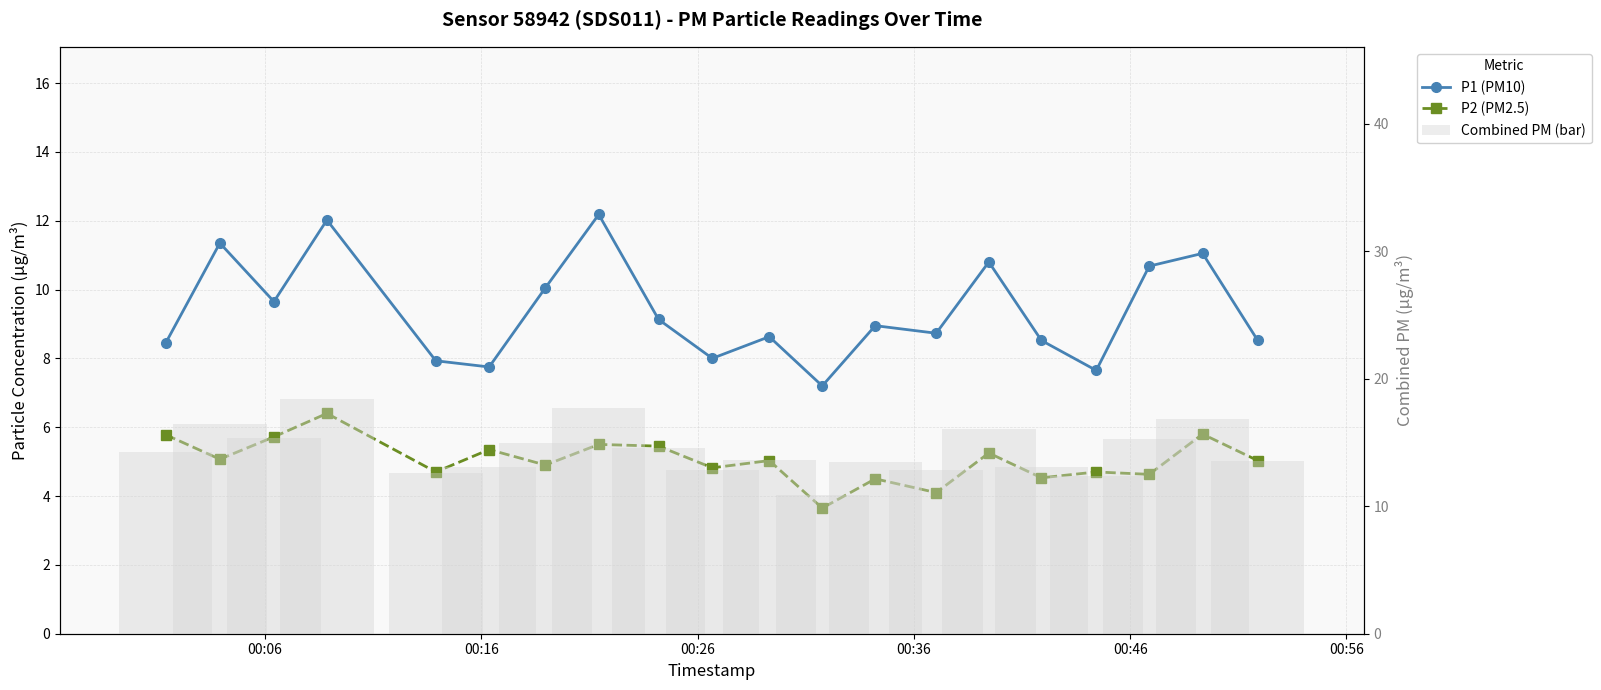

What is the difference between the second highest and second lowest values in the P1 (PM10) series?

4.4